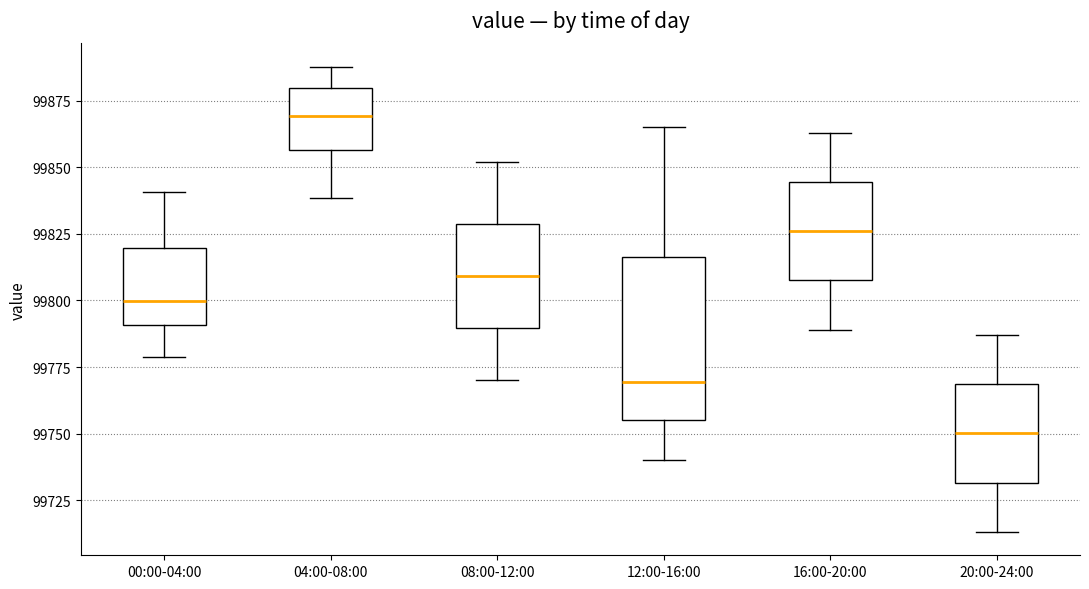

Which box has the lowest median line?

20:00-24:00